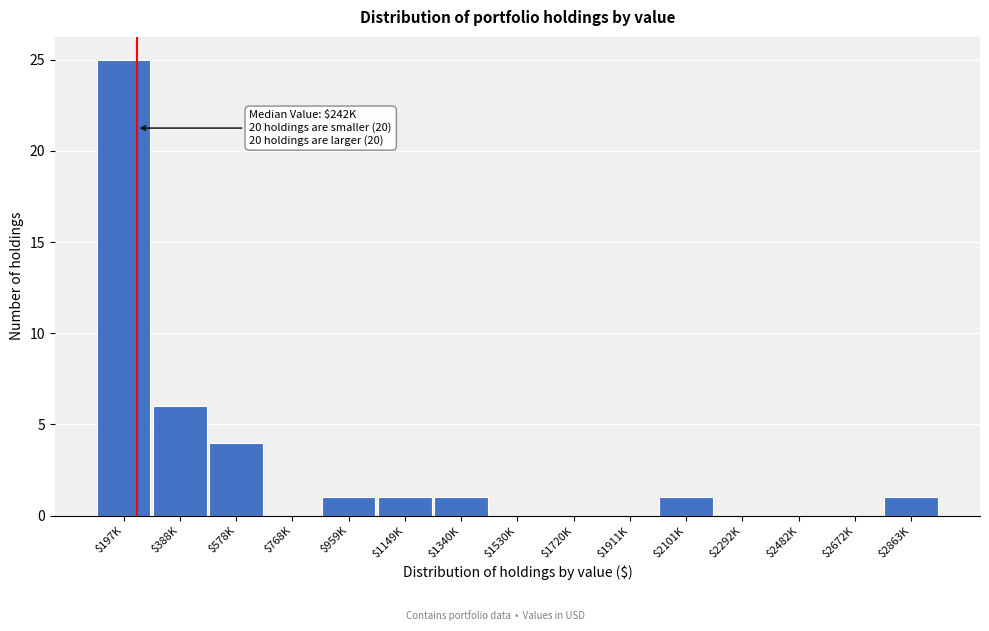

The chart shows a value of 2 at $578K. True or false?

False